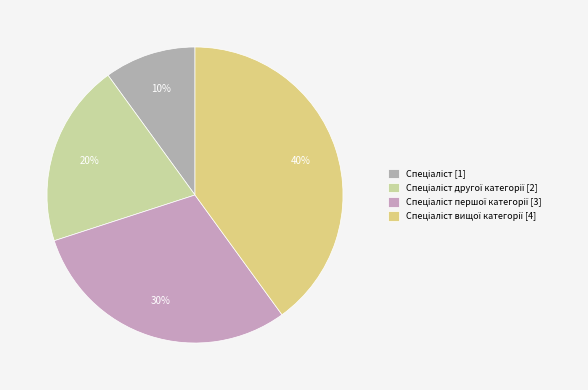

How many segments does this pie chart have?

4